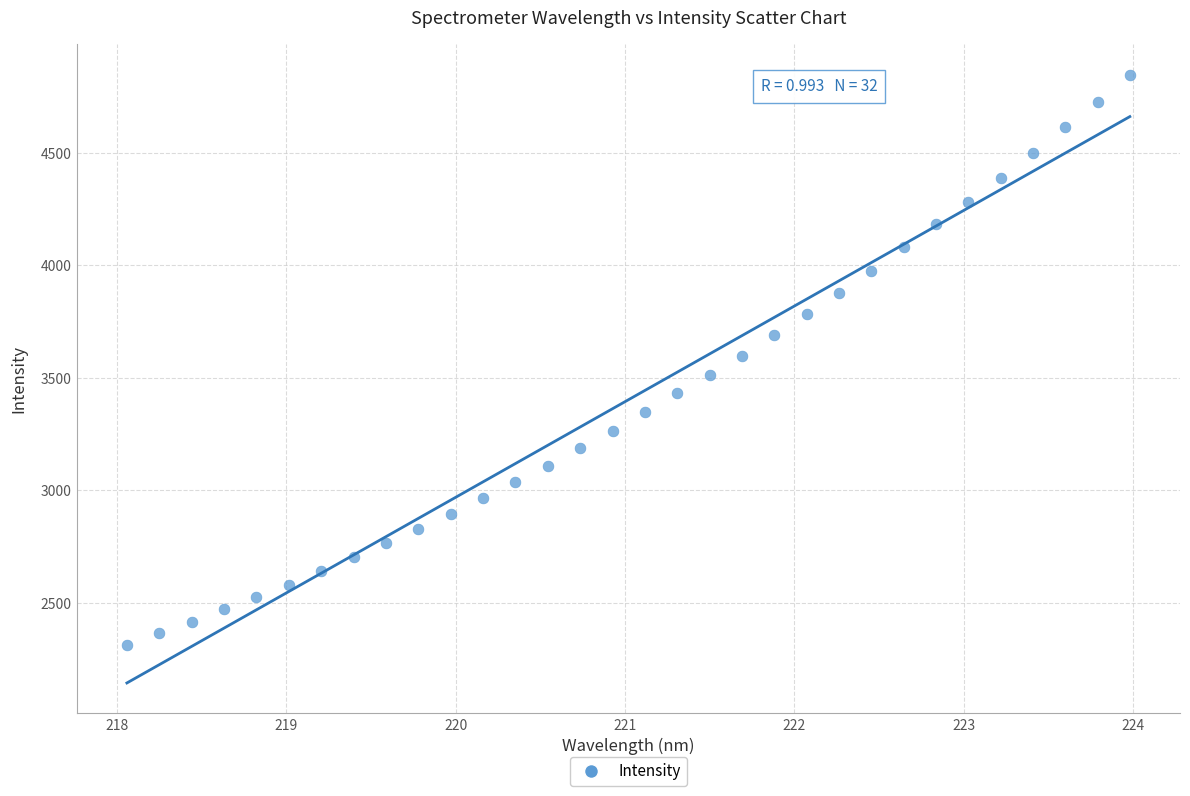

What is the range of X values (max minus min)?

5.9